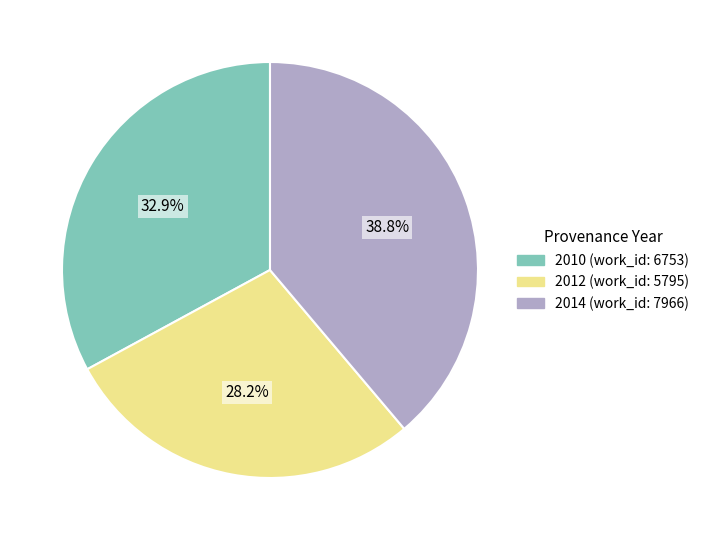

To the nearest percent, what is the difference between the largest and smallest slice percentages?

11%